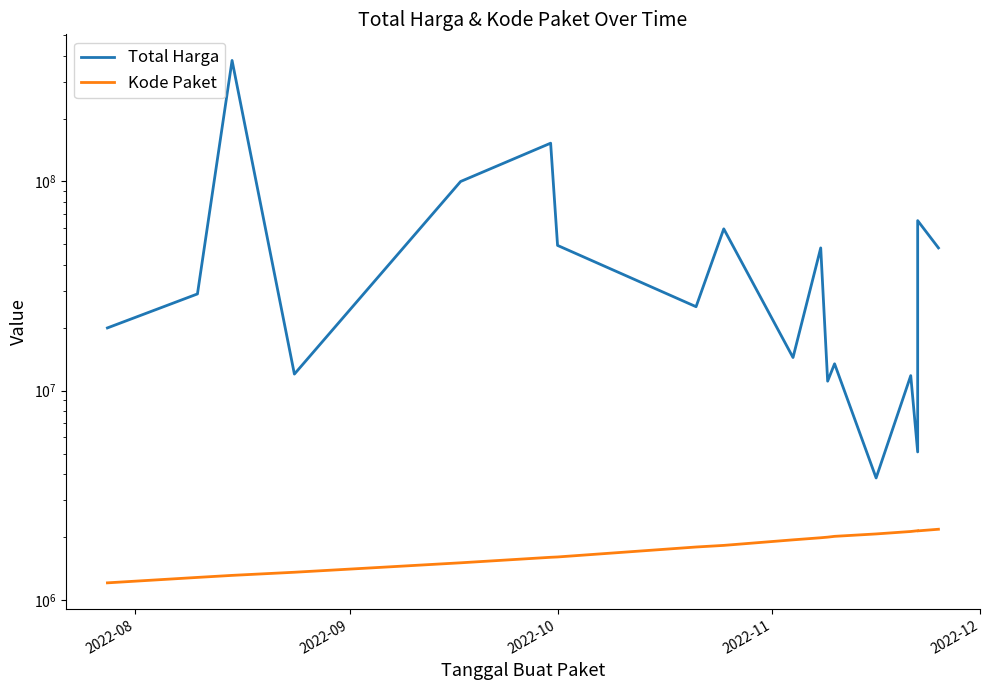

Count the number of data series in this chart.

2